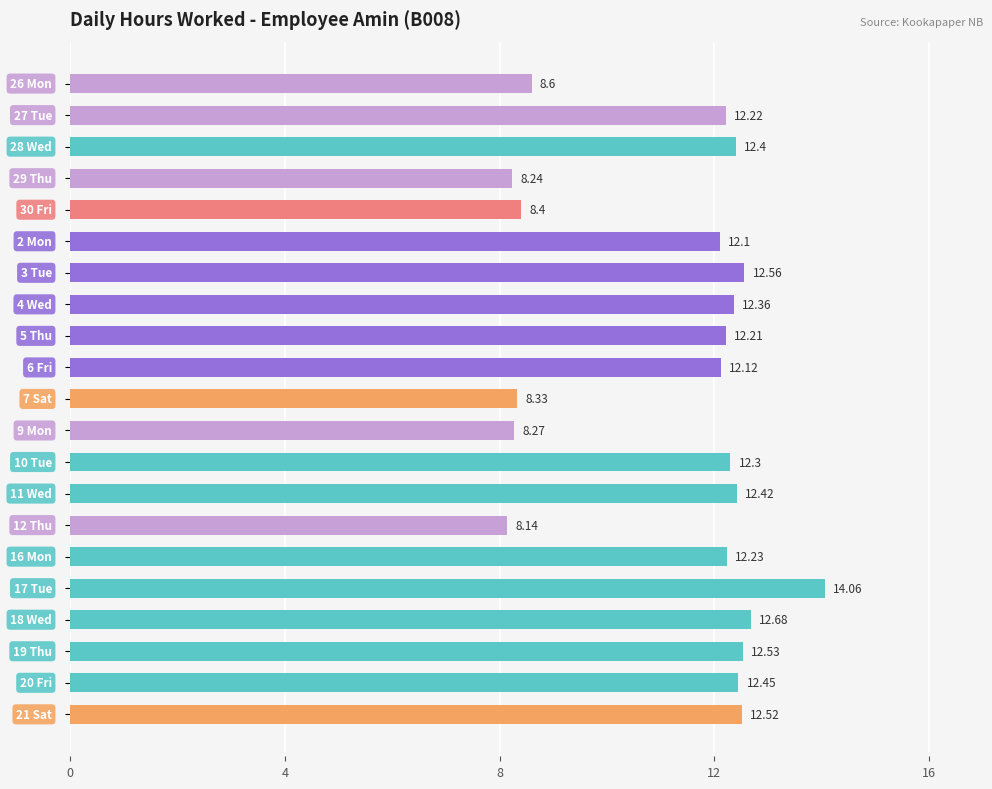

What is the difference between the second highest and second lowest values?

4.4